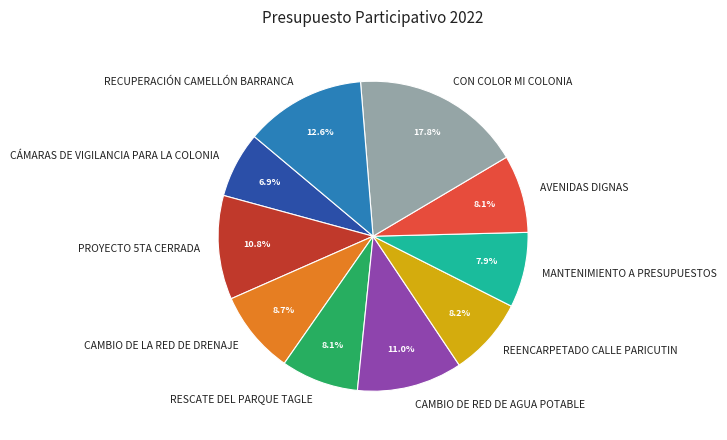

Which slice is the smallest?

CÁMARAS DE VIGILANCIA PARA LA COLONIA